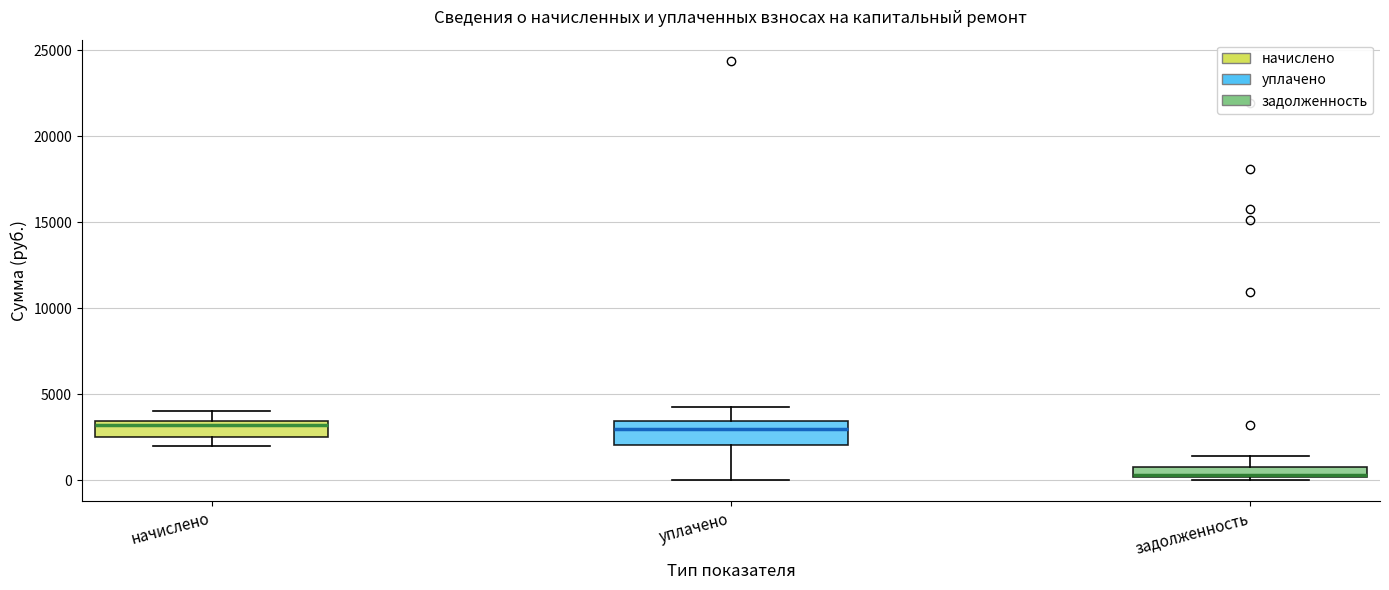

Where does the upper whisker of the box for уплачено end on the y-axis? The values are not printed on the chart, so give them approximately, as read against the axis.

4000